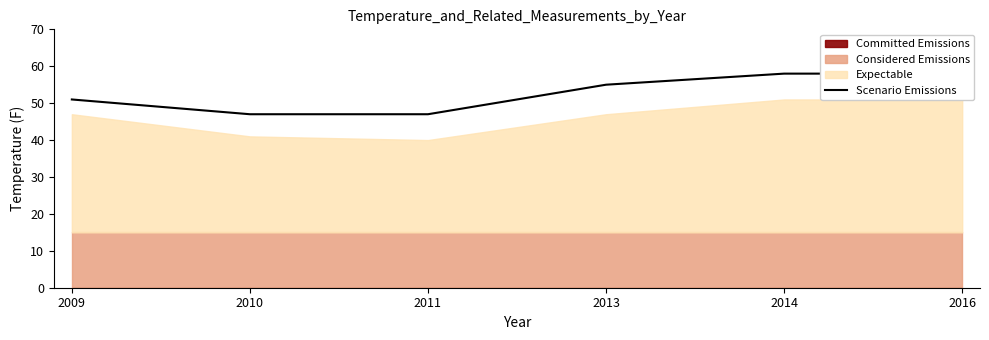

The value at 2013 is 82. True or false?

False